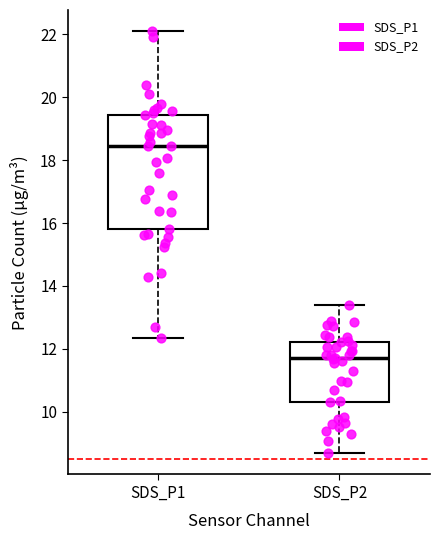

Which box is the tallest, from its lower edge to its upper edge?

SDS_P1